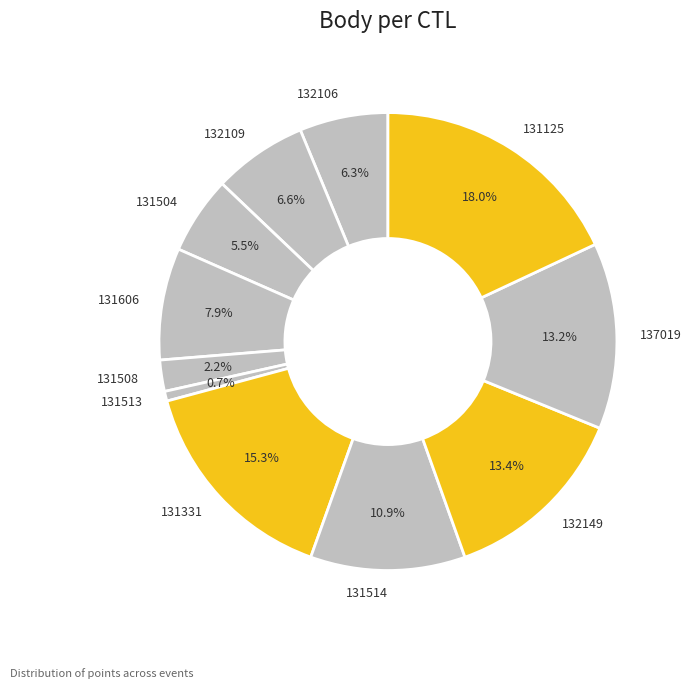

Which slice is the largest?

131125